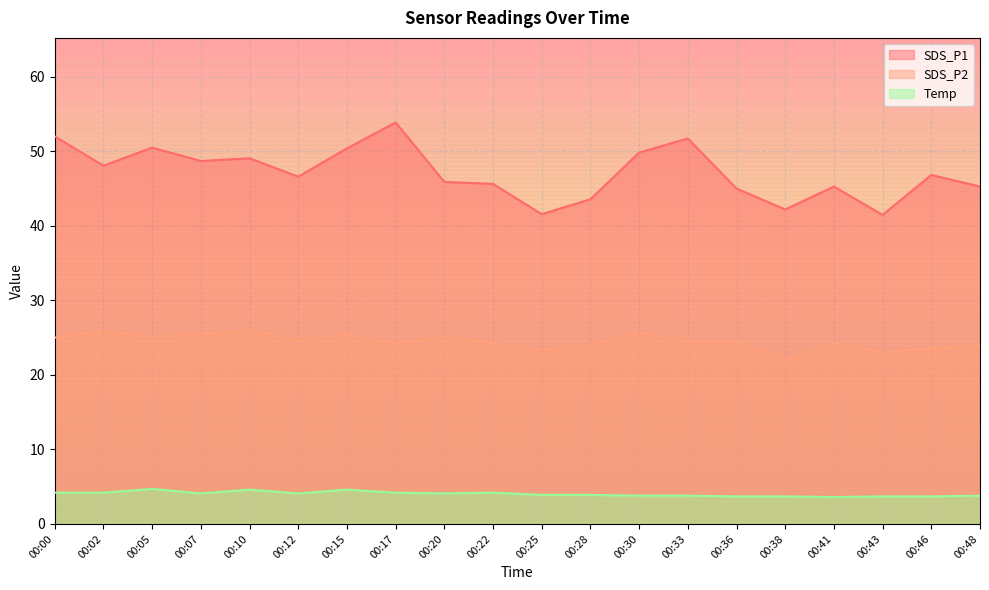

True or false: Temp has a value of 3.8 at 00:33.

True